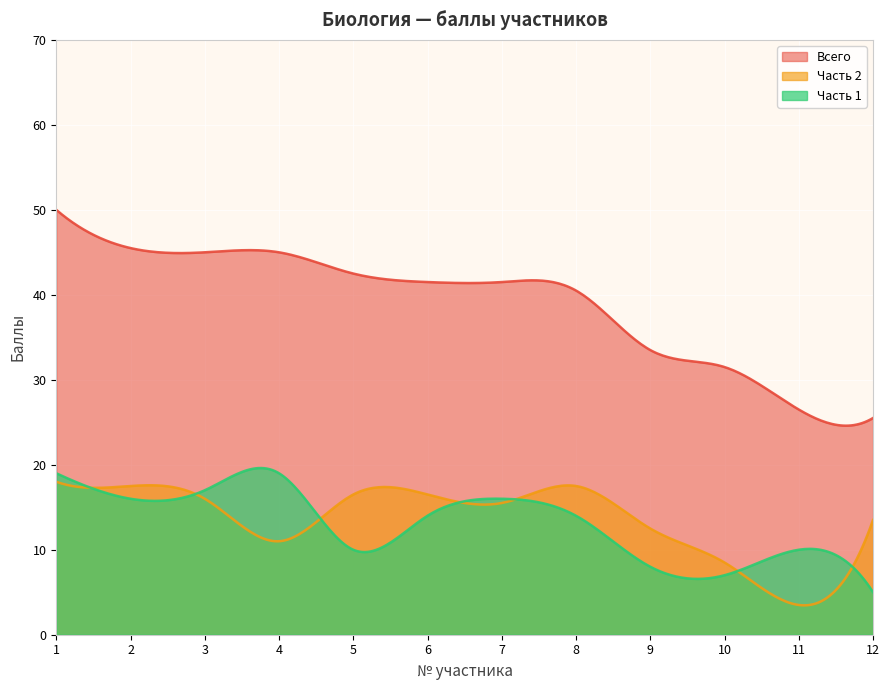

True or false: Всего and Часть 1 cross at least once.

False